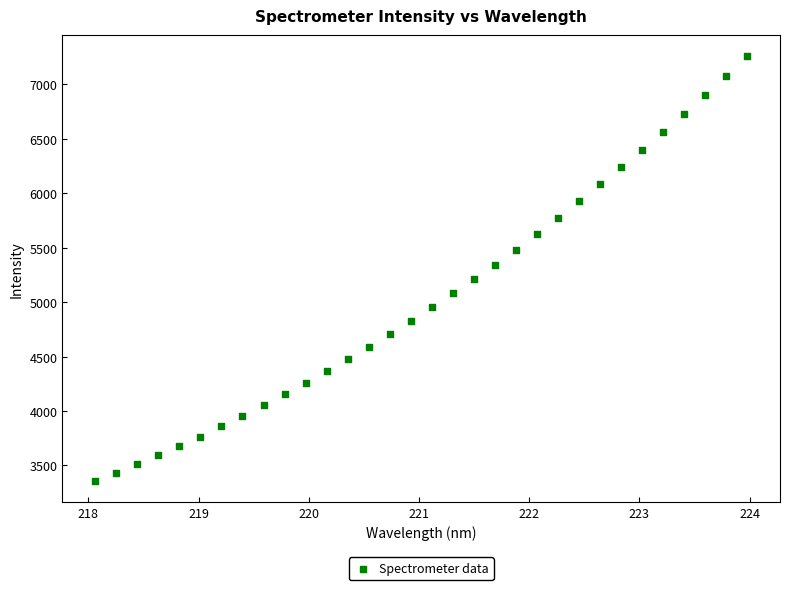

What is the range of Y values (max minus min)?

3901.2